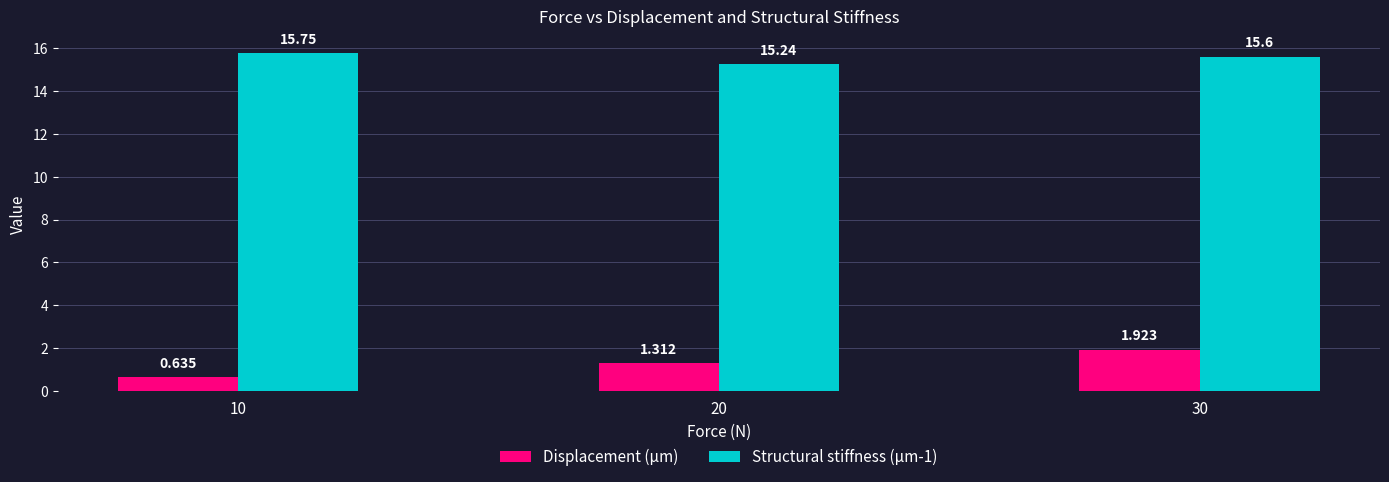

Rank the series by their average value, from highest to lowest.

Structural stiffness (µm-1), Displacement (µm)